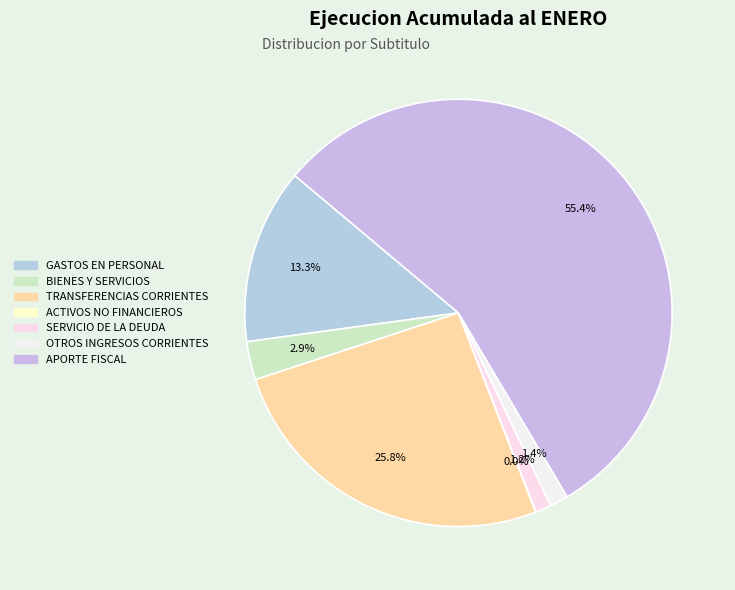

What is the change in value from GASTOS EN PERSONAL to ACTIVOS NO FINANCIEROS?

-248142